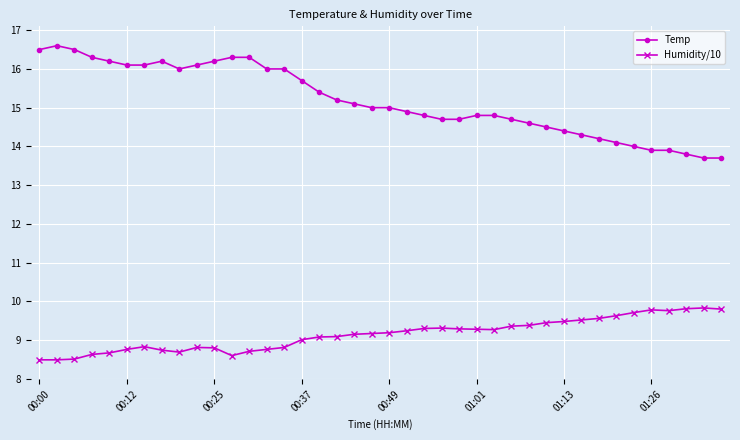

Which series has the largest range (max minus min)?

Temp